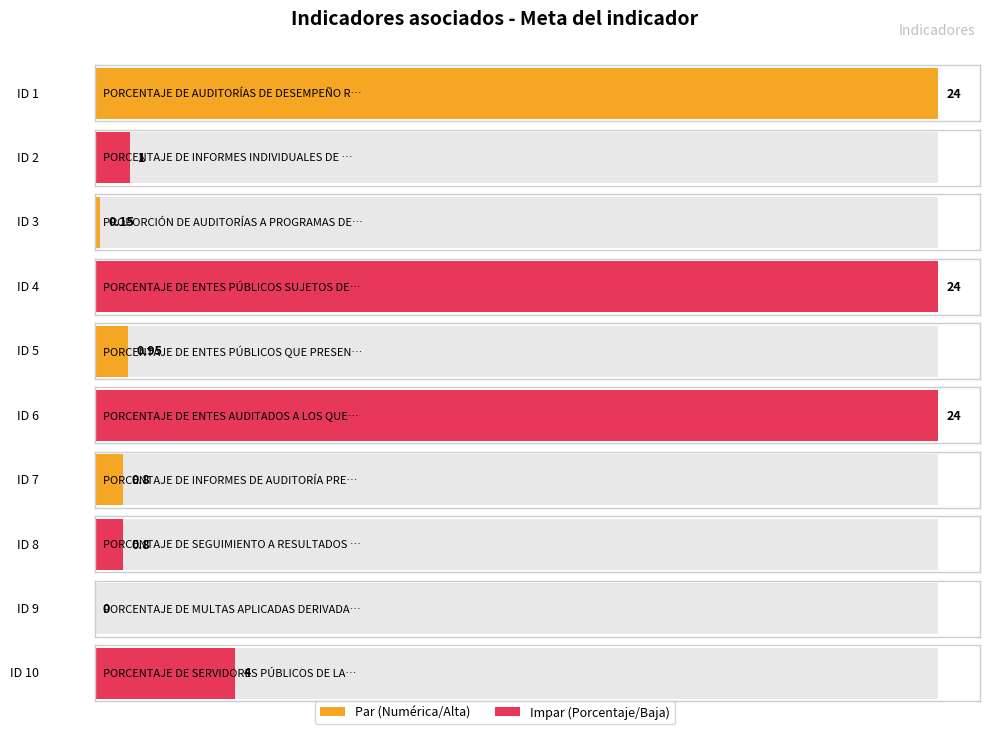

Rank the categories by value from highest to lowest.

ID 1, ID 4, ID 6, ID 10, ID 2, ID 5, ID 7, ID 8, ID 3, ID 9